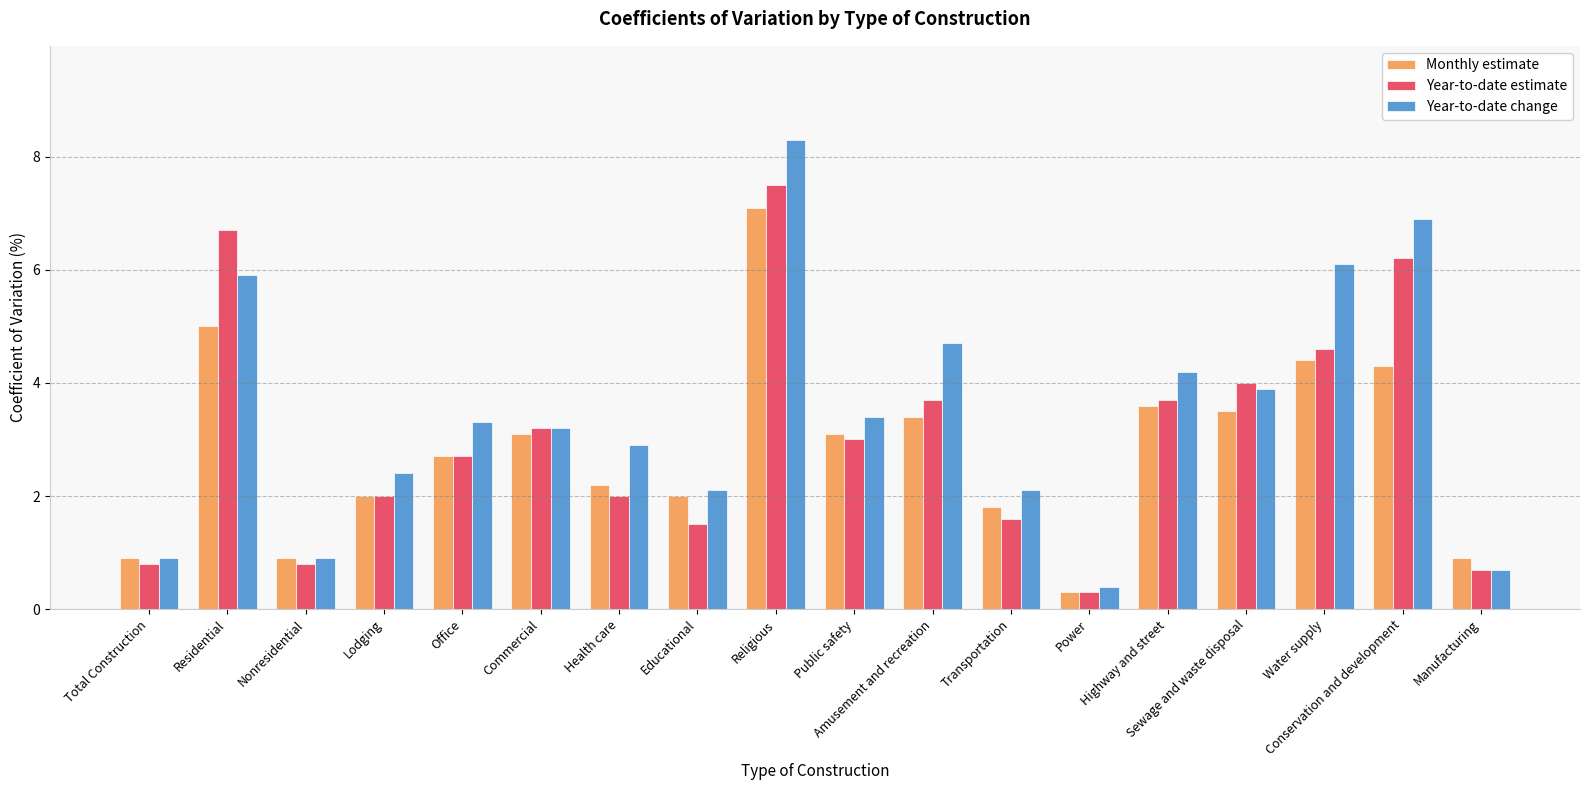

Where is Year-to-date estimate nearest to the value 3?

Public safety